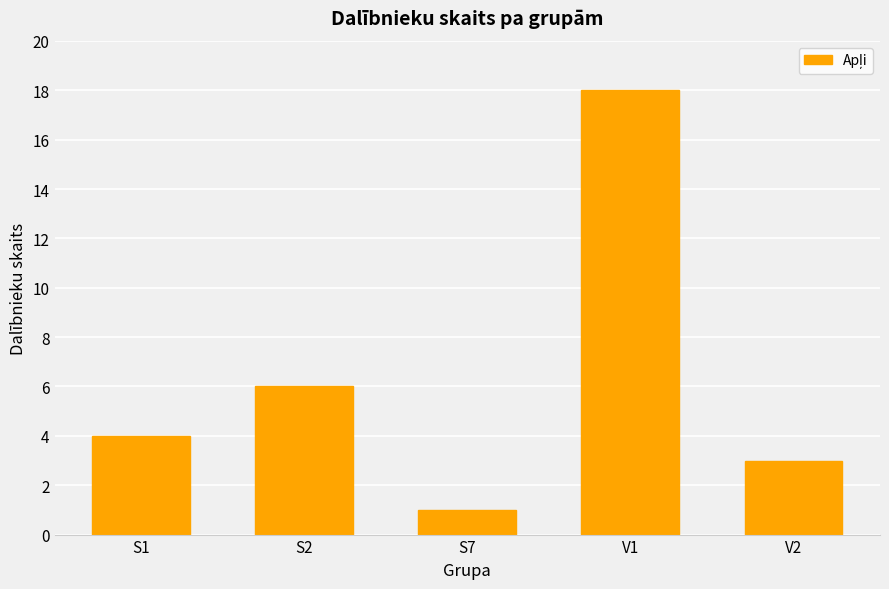

Reading left to right, what are all the values shown in this chart?

4	6	1	18	3